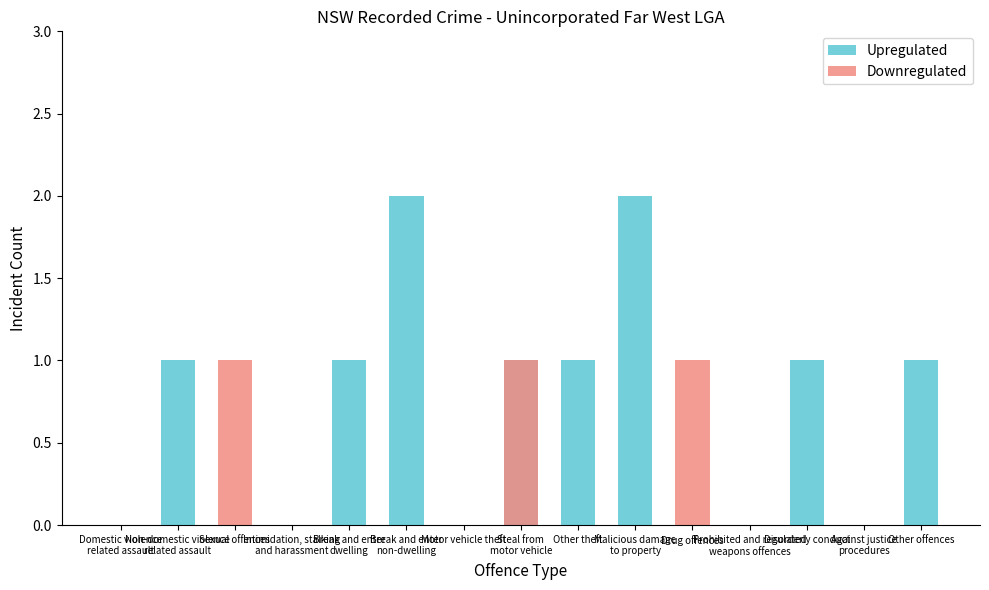

What is the difference between the Downregulated values at Sexual offences and Intimidation, stalking
and harassment?

1